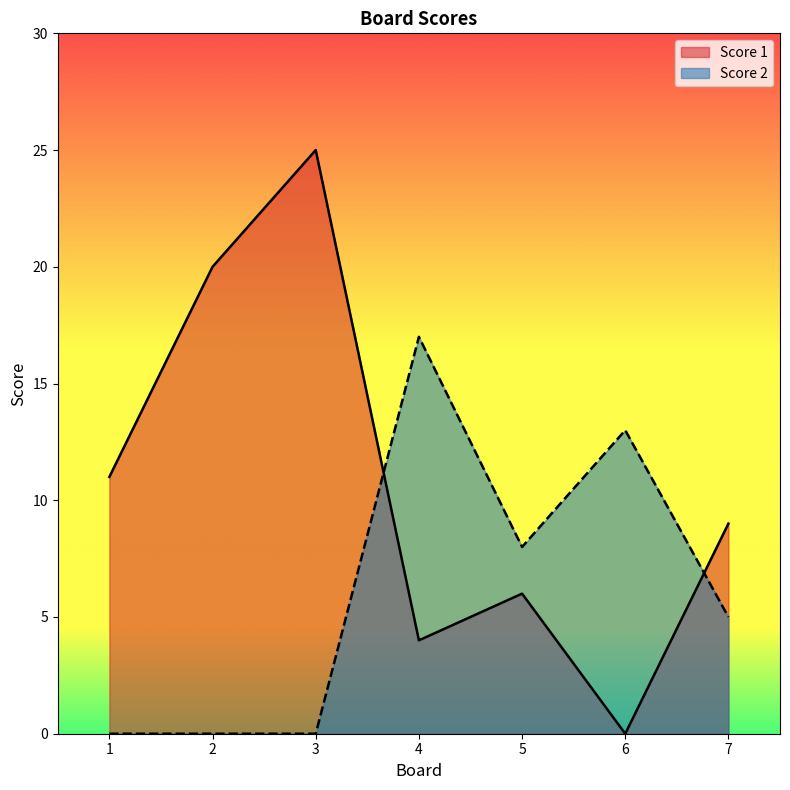

Which label corresponds to the largest value in the chart?

3